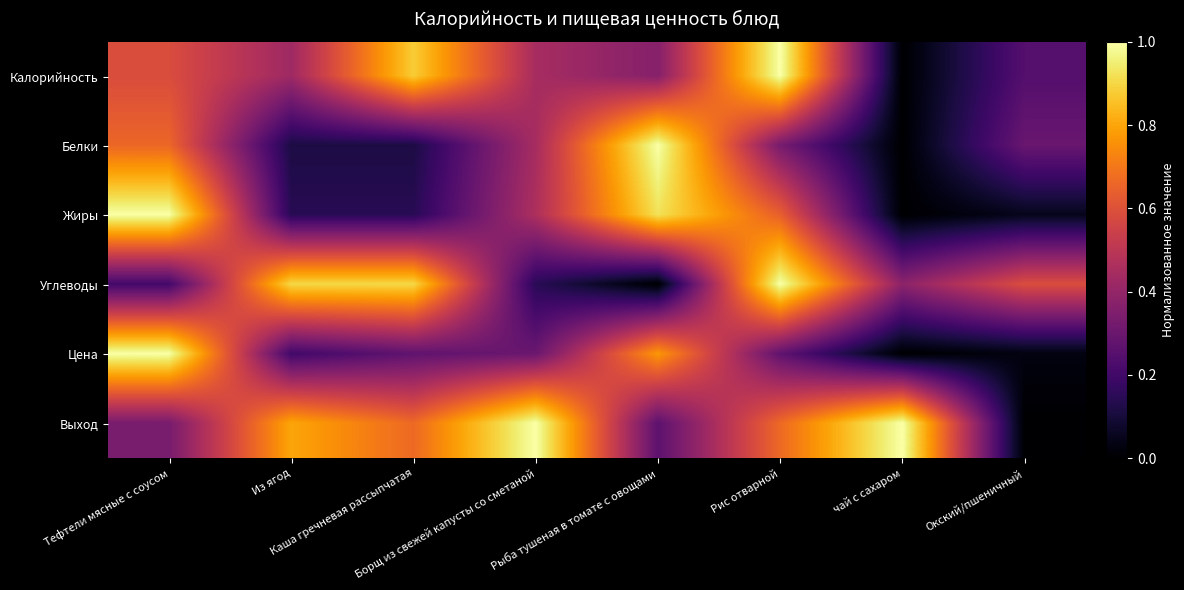

List the series in order of their peak value, highest first.

Калорийность, Белки, Жиры, Углеводы, Цена, Выход